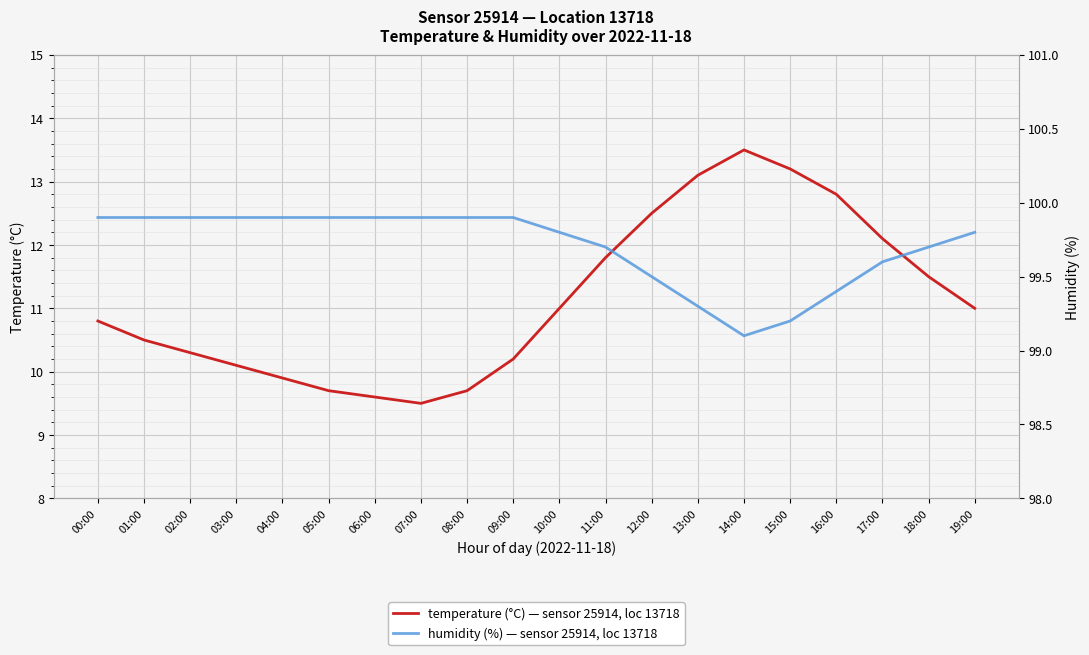

At 00:00, list the series in order from largest to smallest.

humidity, temperature